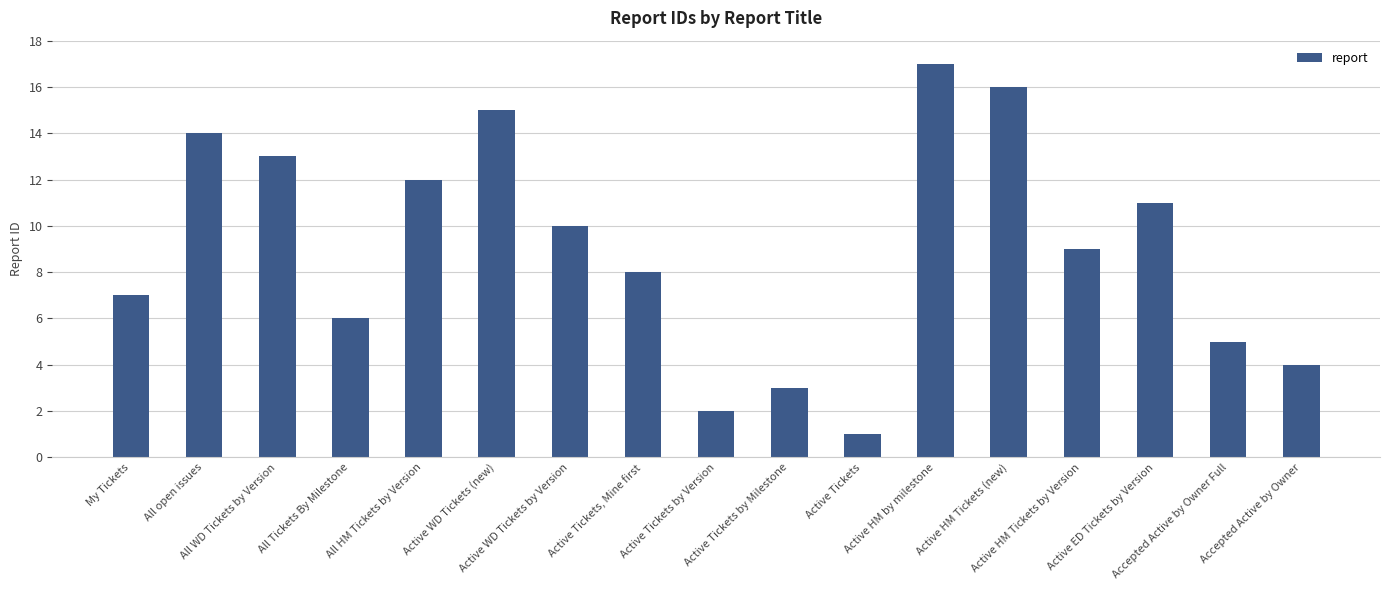

True or false: the data shows 24 at All open issues.

False